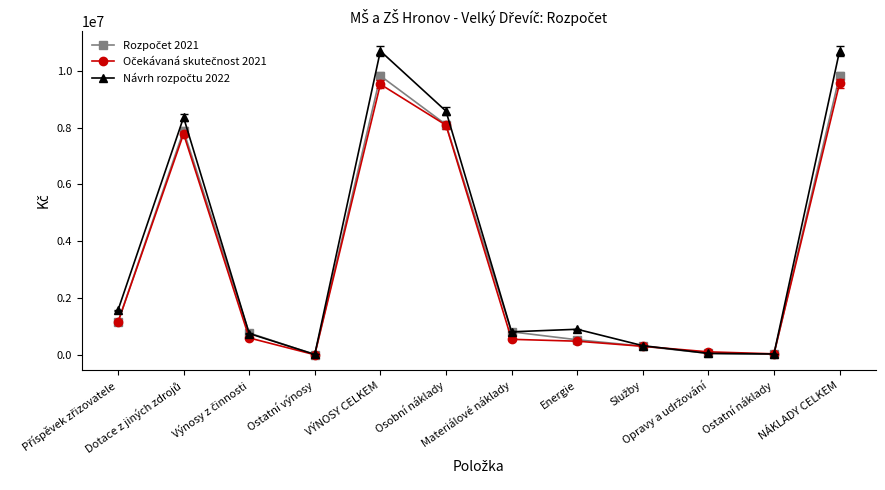

At how many categories does at least one series exceed 5416242?

4